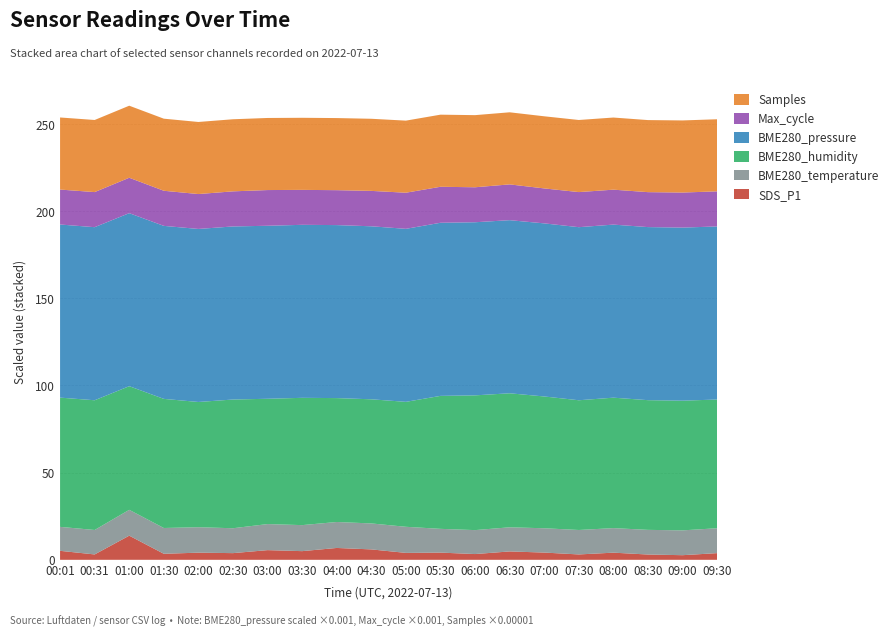

Reading left to right, transcribe all the data shown in this chart.

SDS_P1: 5.2	3.1	13.8	3.5	4.1	3.8	5.5	5.0	6.8	6.0	4.0	4.1	3.3	4.8	4.2	3.1	4.1	3.0	2.6	3.8
BME280_temperature: 13.8	14.0	14.8	14.8	14.6	14.3	14.9	14.9	14.9	14.9	15.0	13.6	13.7	13.8	13.9	14.0	14.1	14.2	14.2	14.3
BME280_humidity: 74.1	74.4	70.9	74.1	71.8	73.8	71.9	73.0	71.1	71.2	71.7	76.3	77.3	76.9	75.6	74.4	74.8	74.4	74.4	73.8
BME280_pressure: 99309.1	99288.3	99256.4	99247.6	99261.8	99288.5	99243.7	99248.9	99245.3	99246.9	99249.7	99308.5	99306.7	99307.6	99297.8	99288.3	99284.4	99288.0	99288.5	99288.5
Max_cycle: 20046.0	20127.0	20313.0	20137.0	20018.0	20130.0	20489.0	20046.0	20033.0	20309.0	20714.0	20649.0	20065.0	20524.0	20054.0	20127.0	20042.0	20046.0	20108.0	20130.0
Samples: 4135835.0	4136173.0	4133195.0	4135082.0	4135047.0	4135874.0	4135104.0	4135240.0	4136156.0	4136809.0	4135326.0	4136128.0	4137662.0	4135915.0	4137504.0	4136173.0	4137563.0	4134050.0	4136474.0	4135874.0